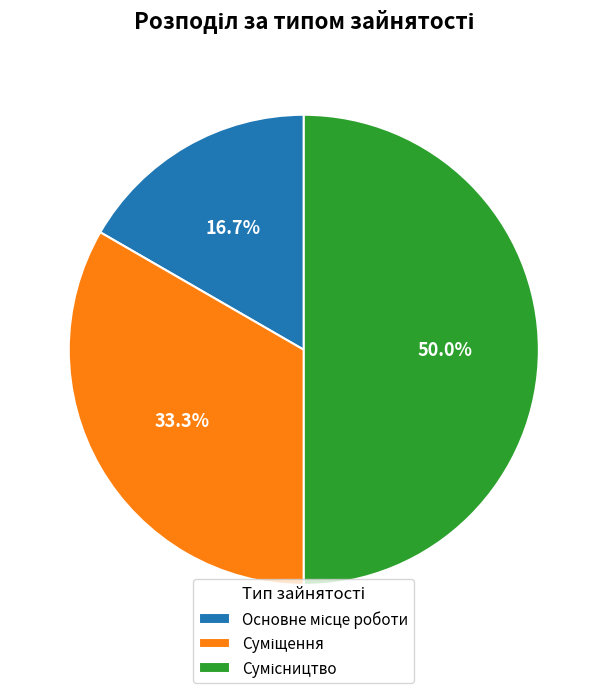

How many segments does this pie chart have?

3